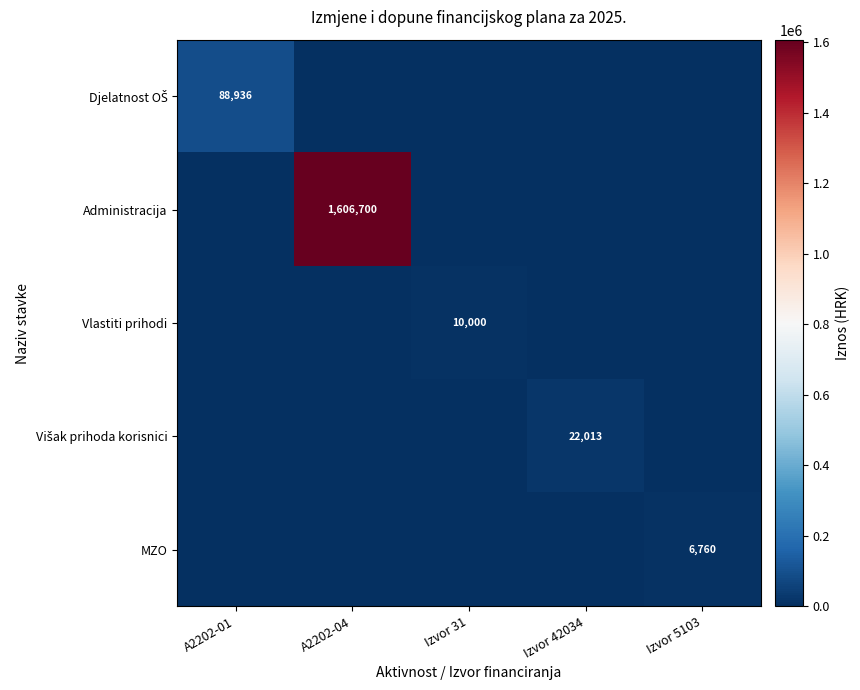

What is the average value of the Djelatnost OŠ series?

17787.2